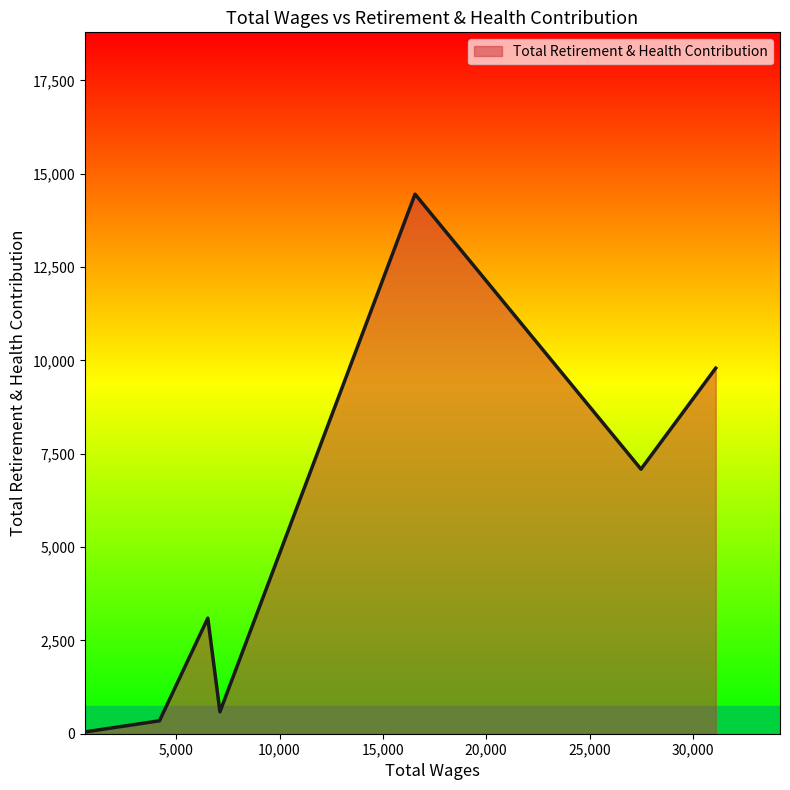

True or false: the data has more than 1 interior local peaks.

True